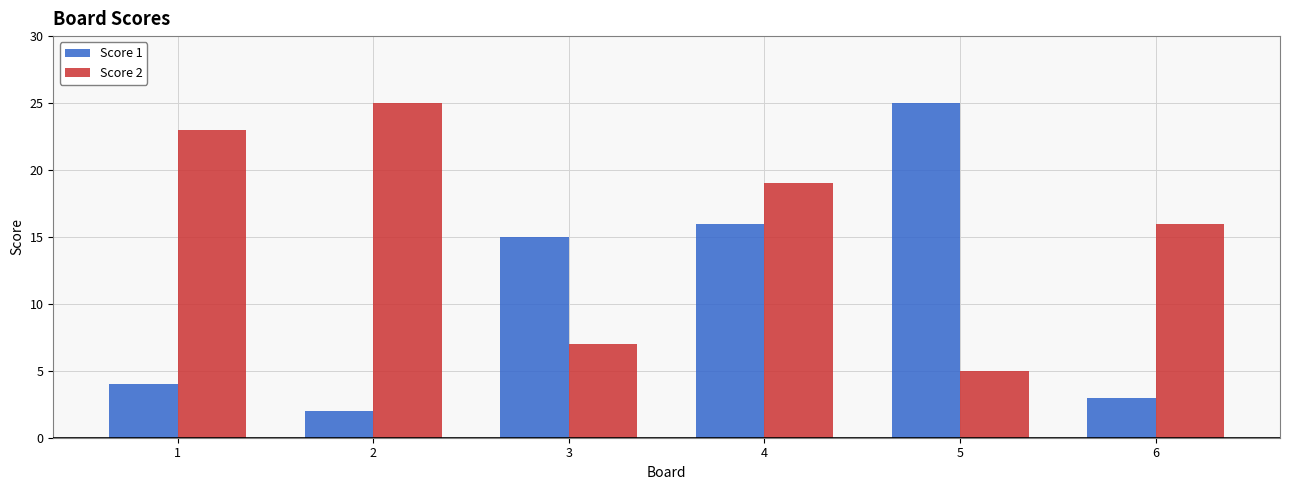

Are the bars grouped side by side (vs. stacked)?

Yes